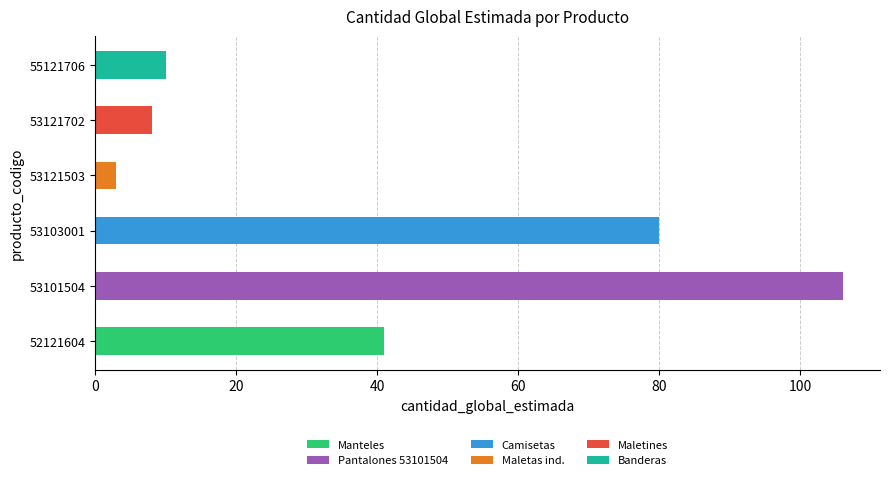

What is the value of the 6th bar from the left?

10